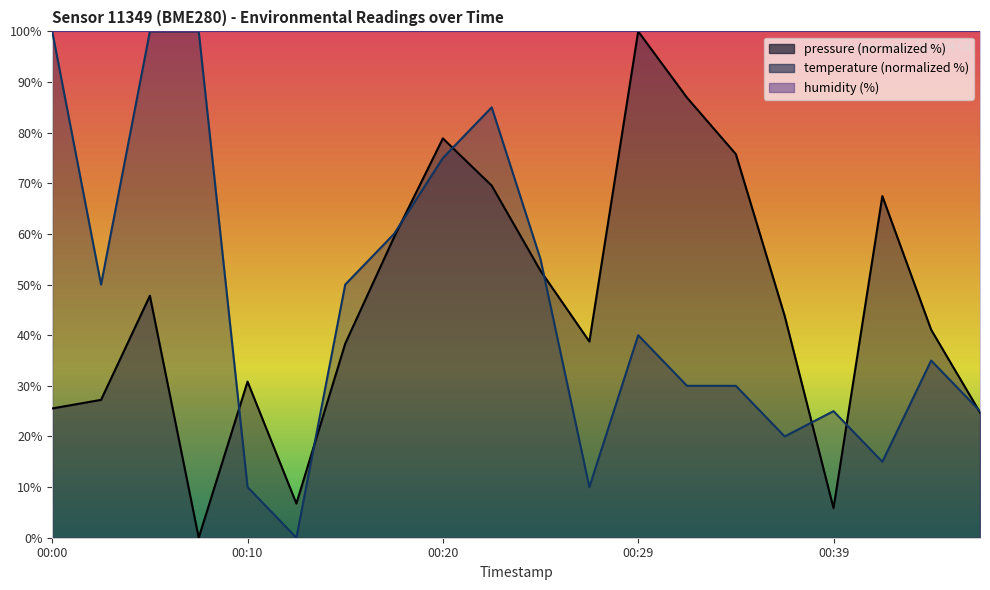

How many times do temperature and pressure cross each other?

8